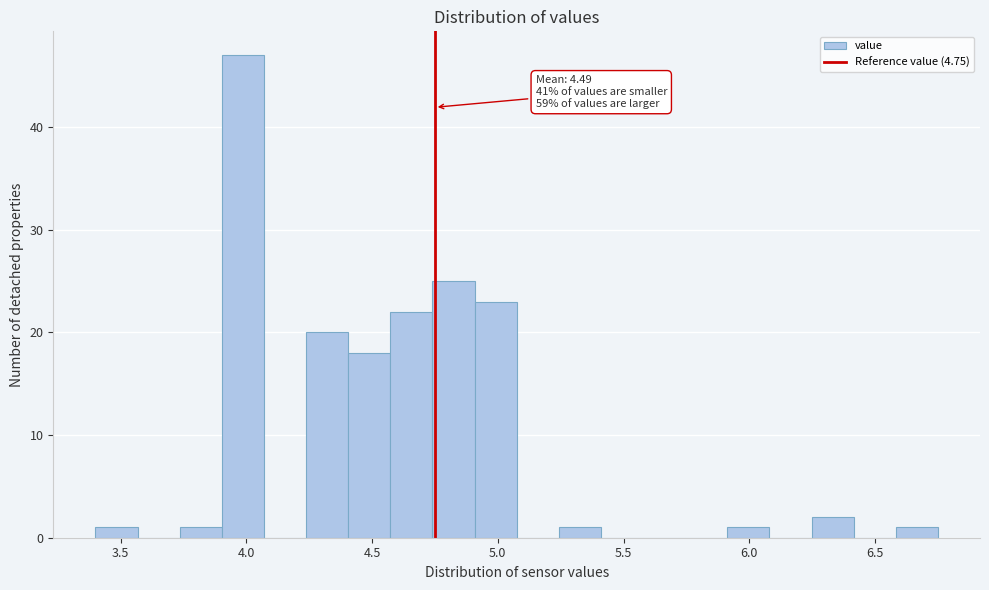

Read against the x-axis, roughly where is the centre of the tallest bar?

4.00